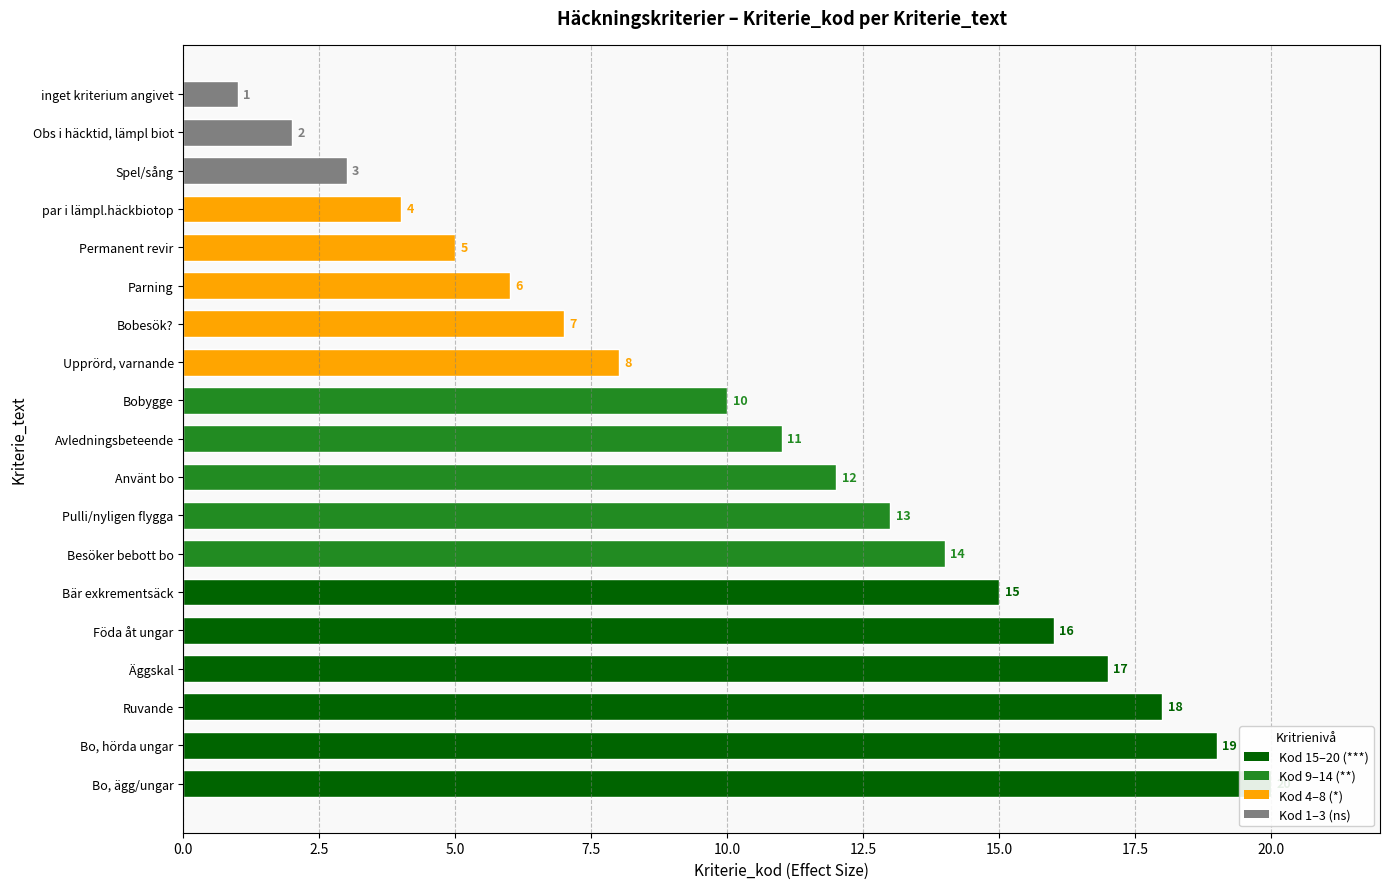

What is the maximum value shown in the chart?

20